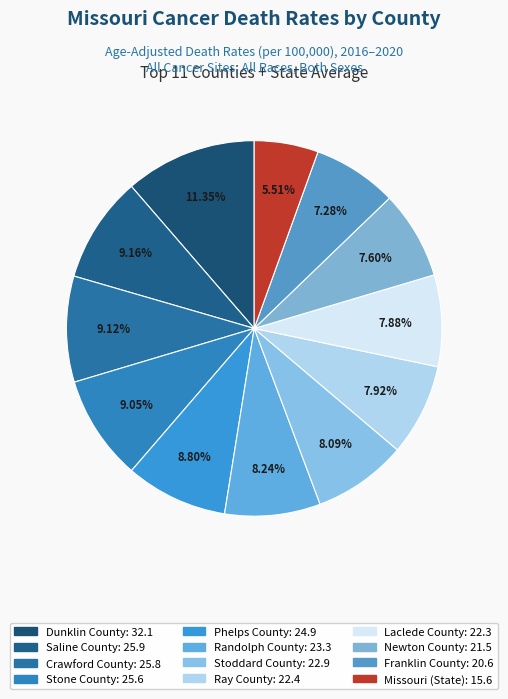

What is the change in value from Phelps County to Stoddard County?

-2.0